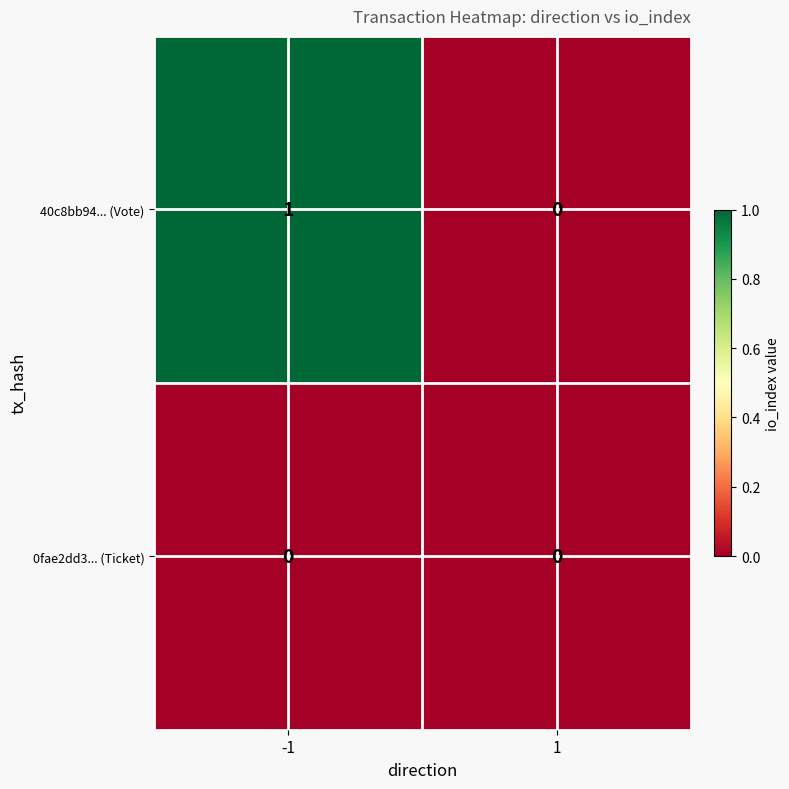

Rank the series at -1 from lowest to highest value.

0fae2dd3... (Ticket), 40c8bb94... (Vote)